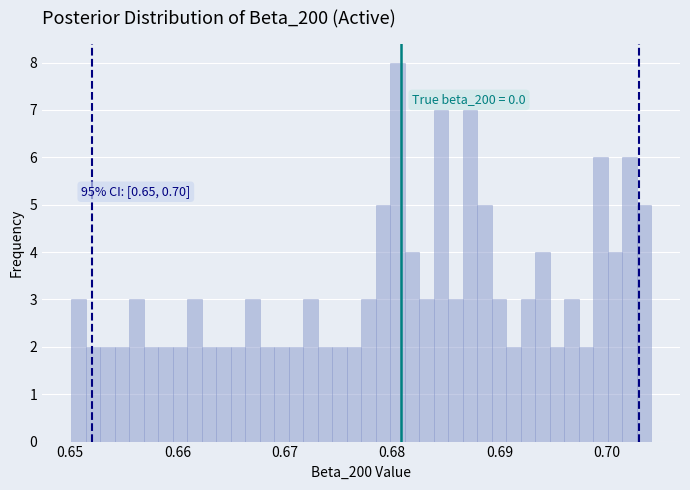

Around what value on the x-axis is the tallest bar? Give the approximate position of its centre, as read against the axis.

0.680